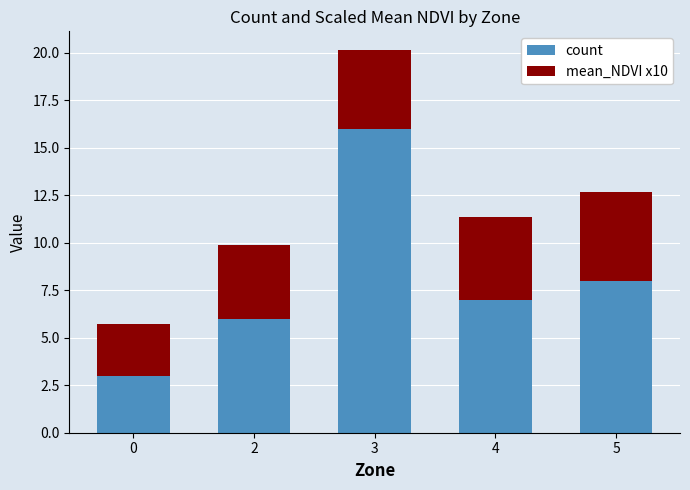

What are all the series names shown in the legend?

count, mean_NDVI x10